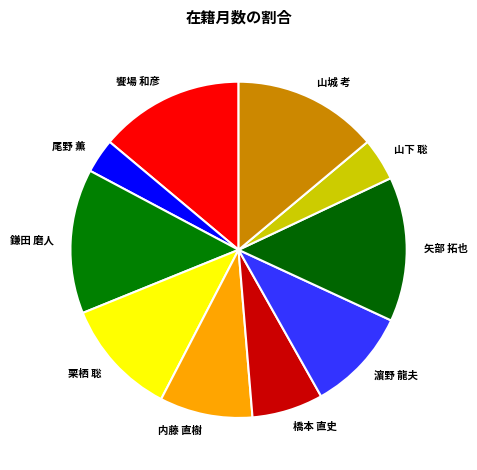

Does any single category account for the majority?

No